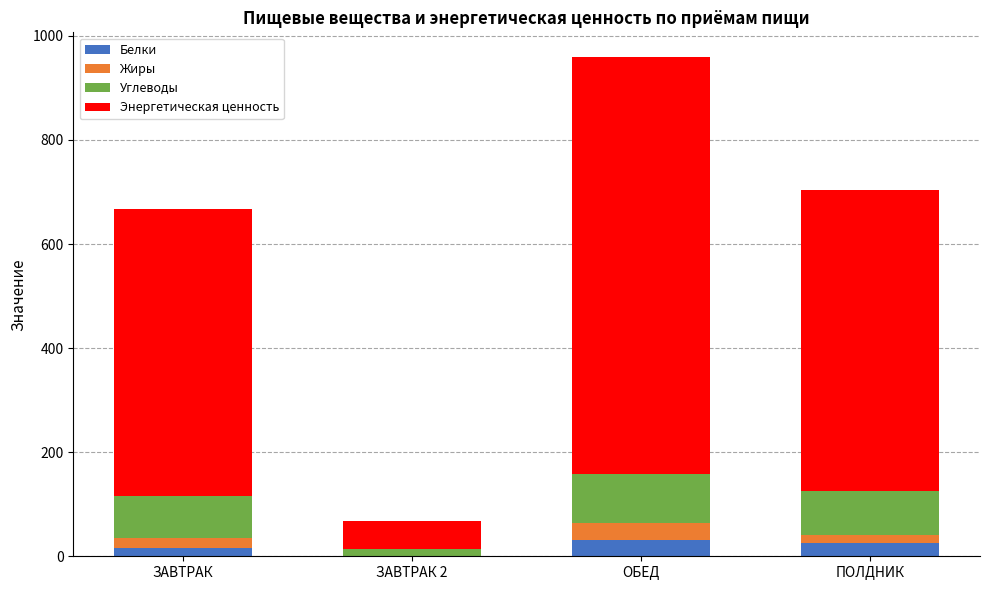

What is the total value across all series at ОБЕД?

958.8